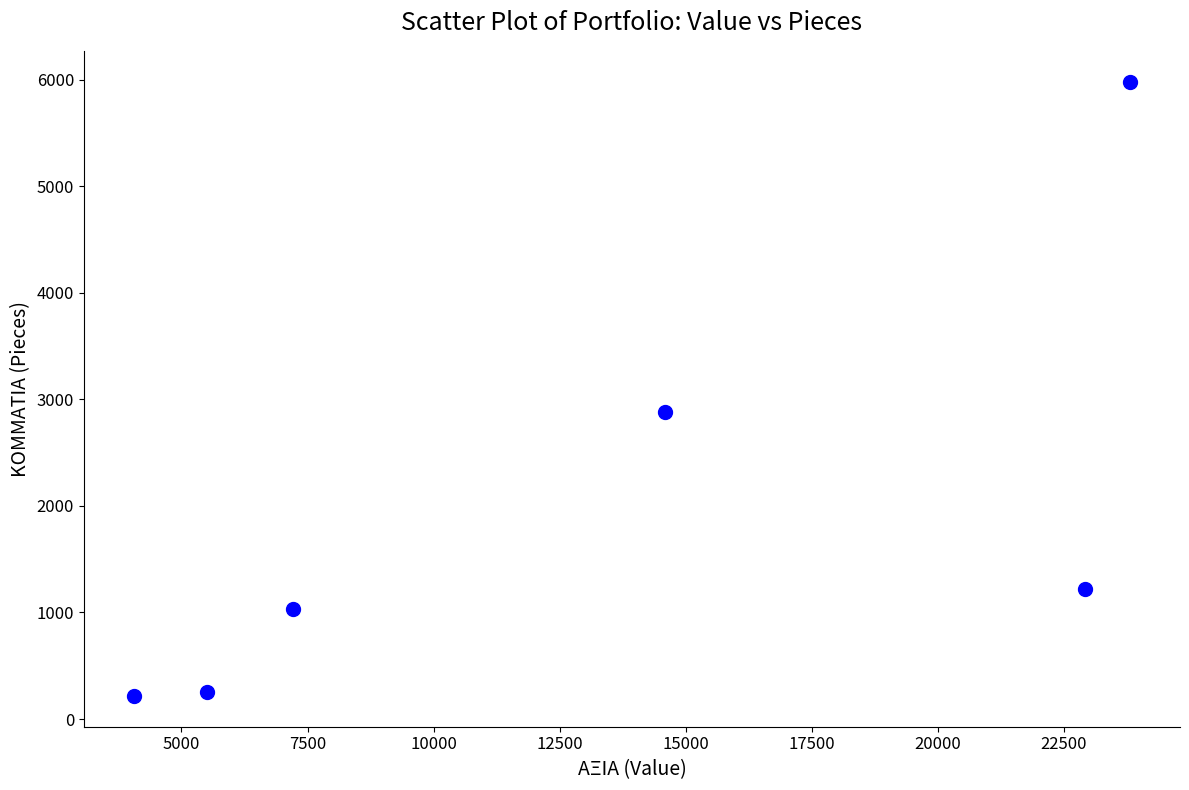

What Y value in the scatter plot is closest to 3100?

2883